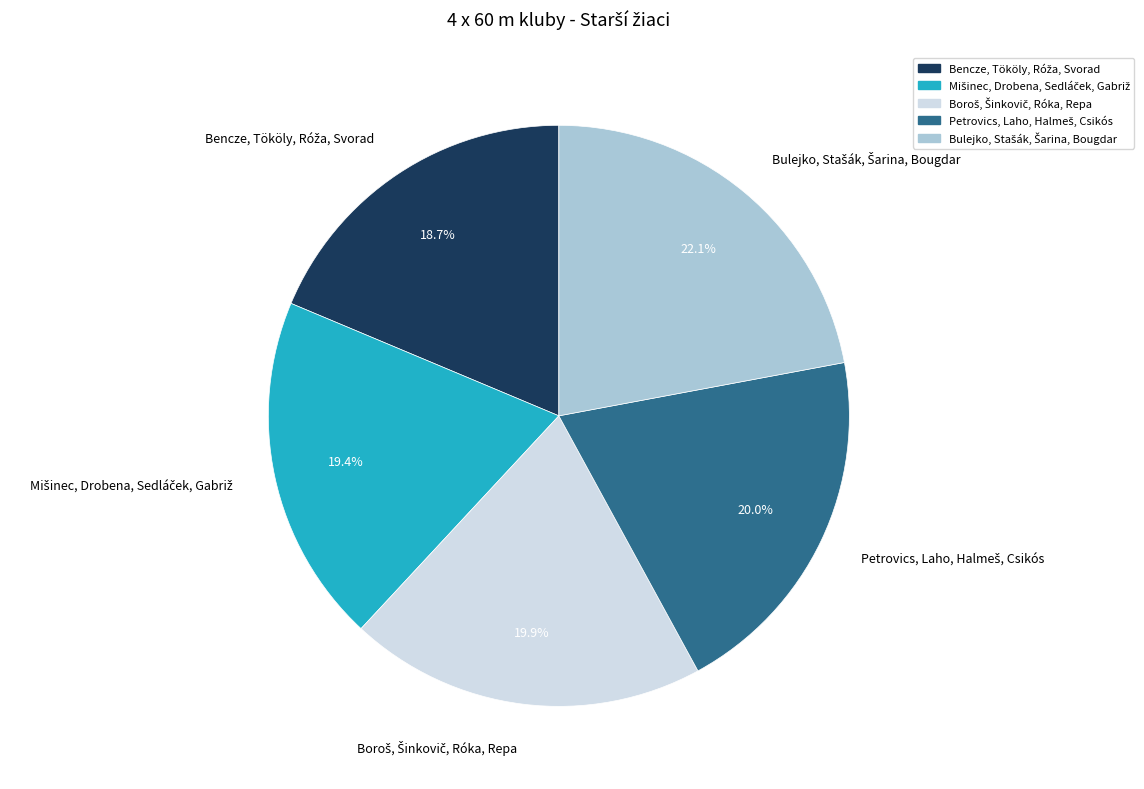

Is there any slice that represents more than half of the pie?

No